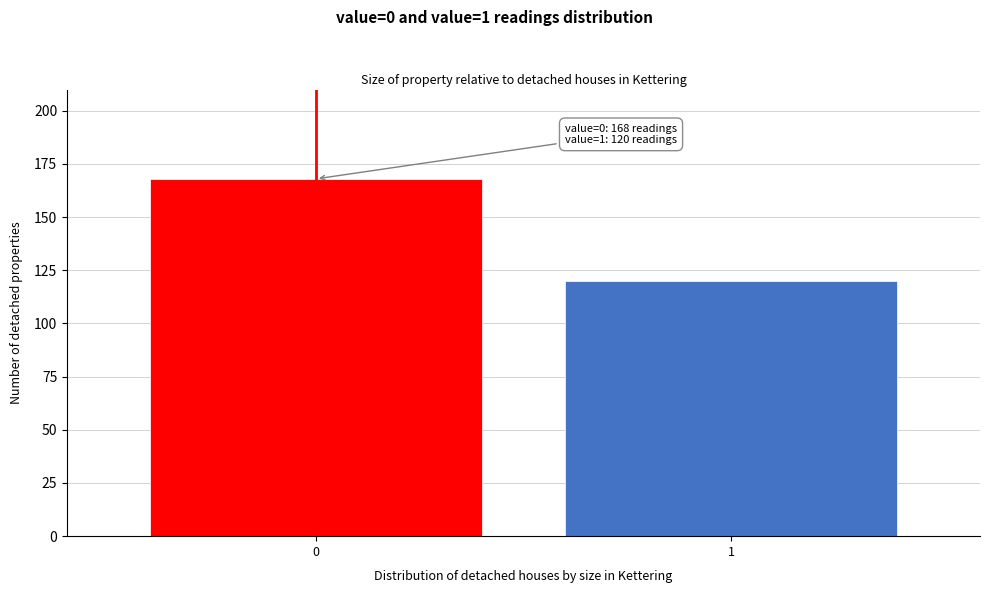

Reading right to left, extract all data points from this chart.

120	168